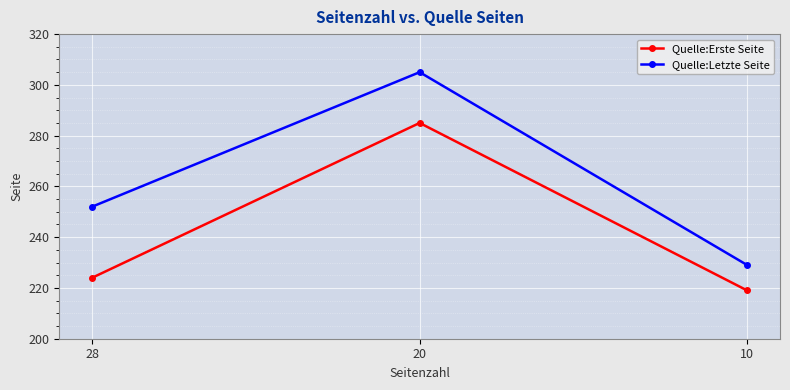

How many values in the Quelle:Letzte Seite series are below 252?

1